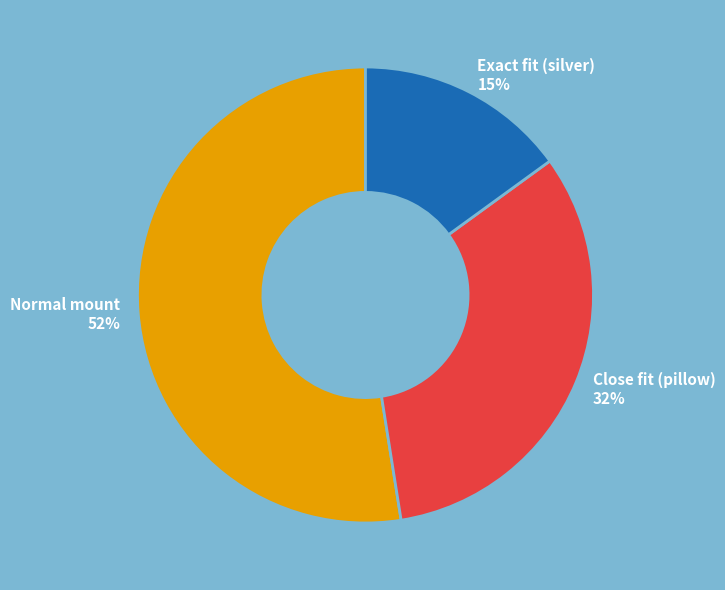

To the nearest percent, what portion does Exact fit (silver) represent?

15%